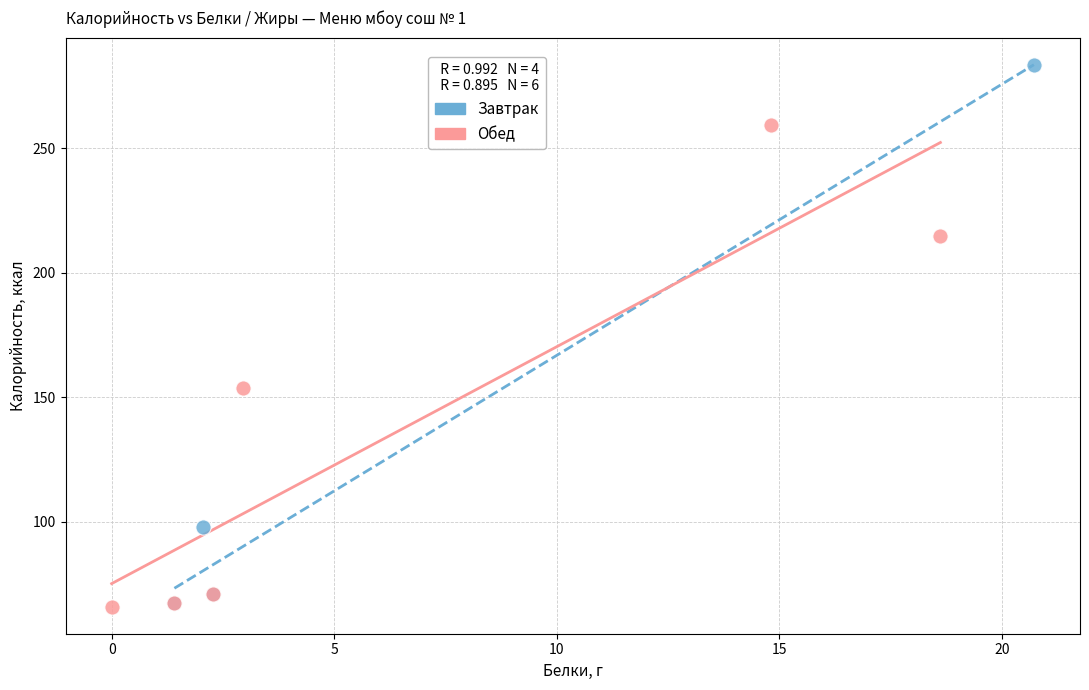

Which series has the largest Y range (max minus min)?

Завтрак